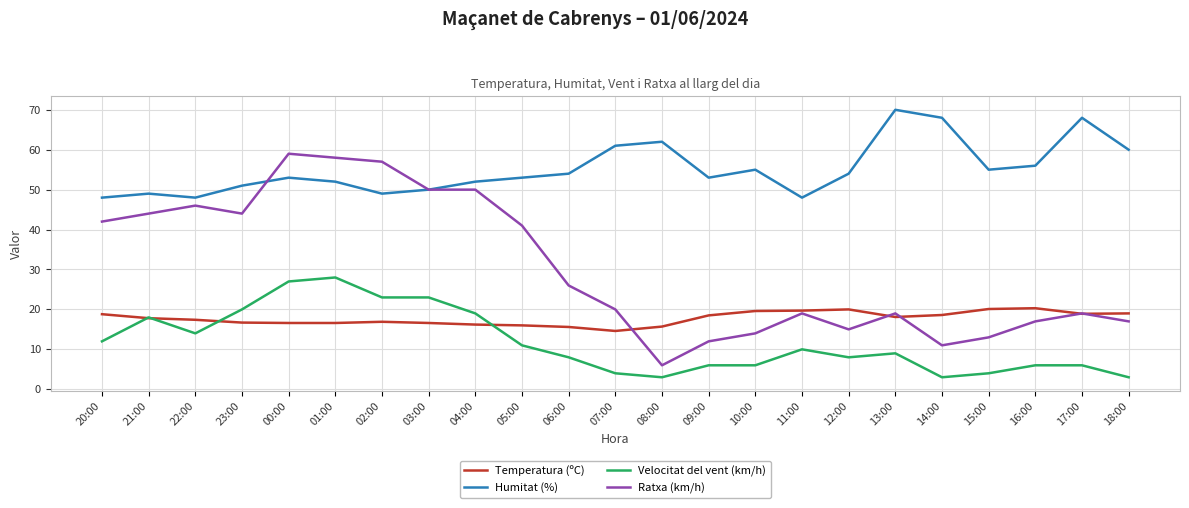

What is the difference between the Temperatura (ºC) values at 07:00 and 02:00?

2.3